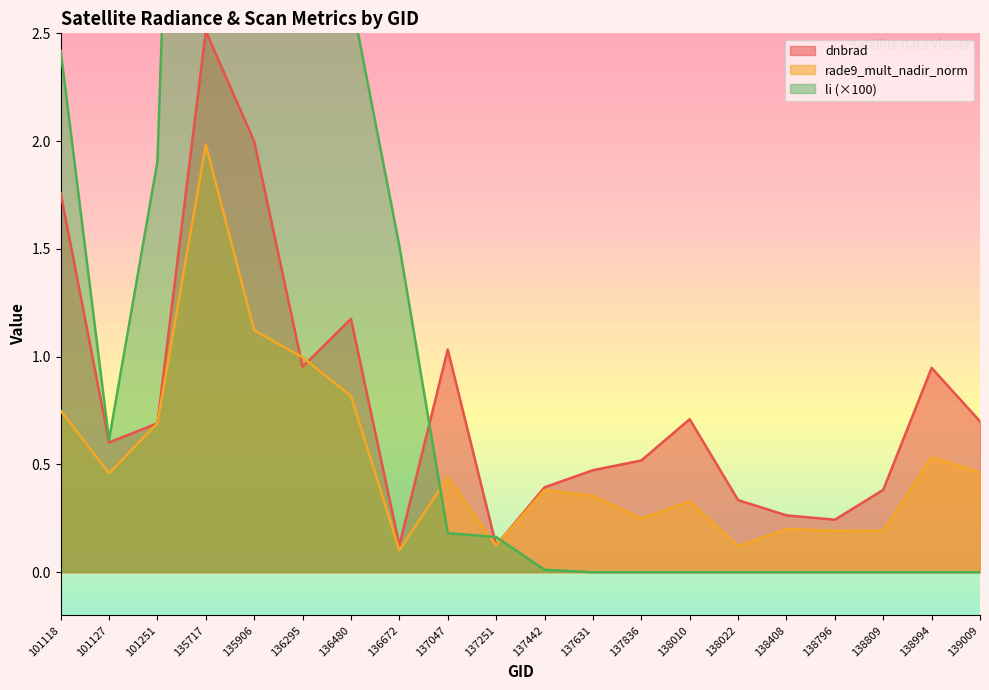

Rank the categories by li value from highest to lowest.

135717, 135906, 136295, 136480, 101118, 101251, 136672, 101127, 137047, 137251, 137442, 137631, 137836, 138022, 138010, 138994, 138408, 138796, 138809, 139009